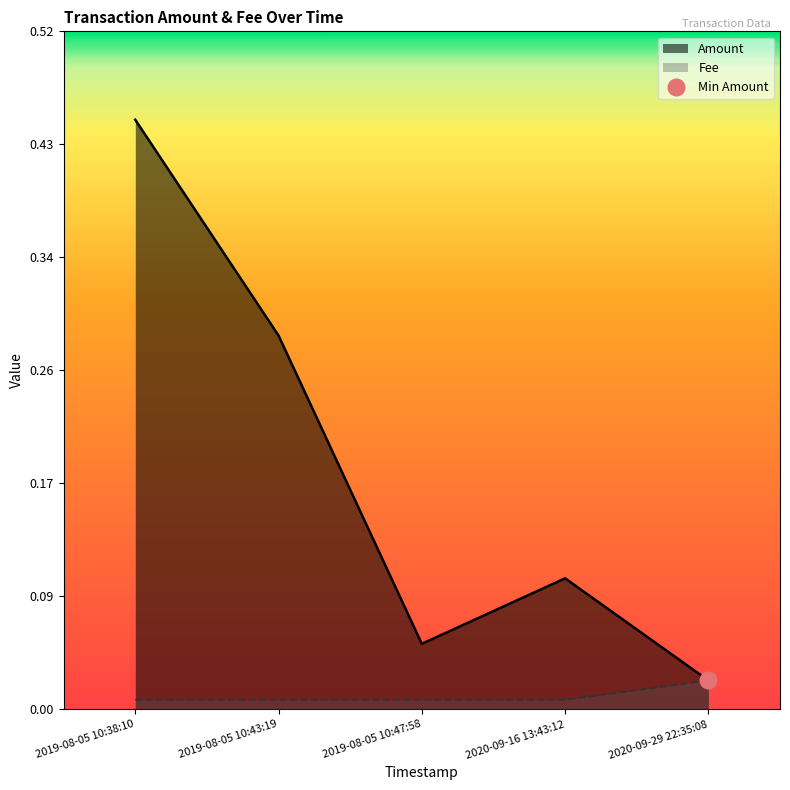

True or false: Amount and Fee cross at least once.

False